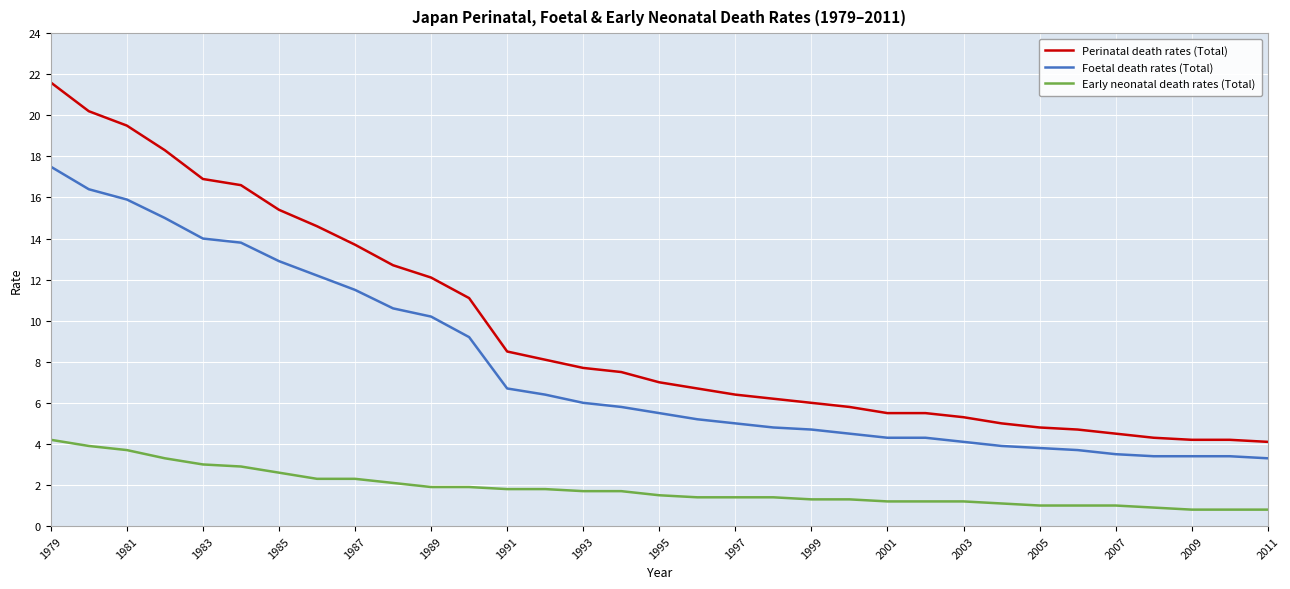

Which series has the largest range (max minus min)?

Perinatal death rates (Total)